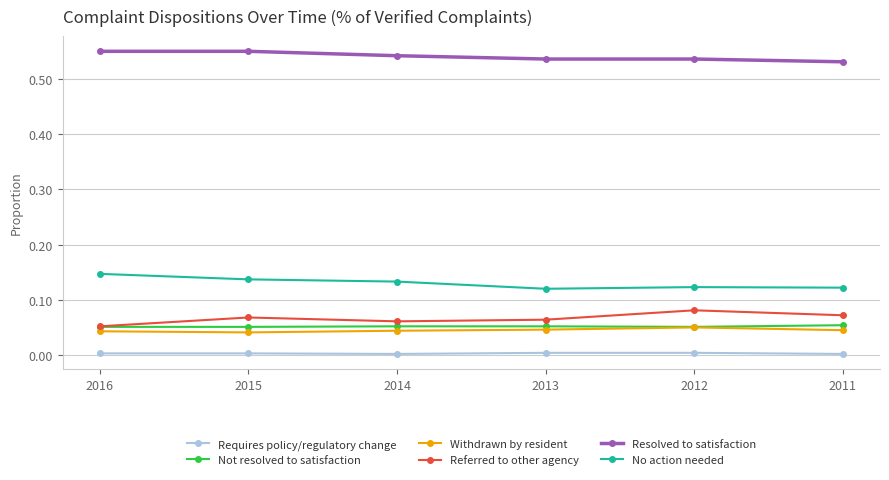

True or false: No action needed and Referred to other agency intersect in this chart.

False